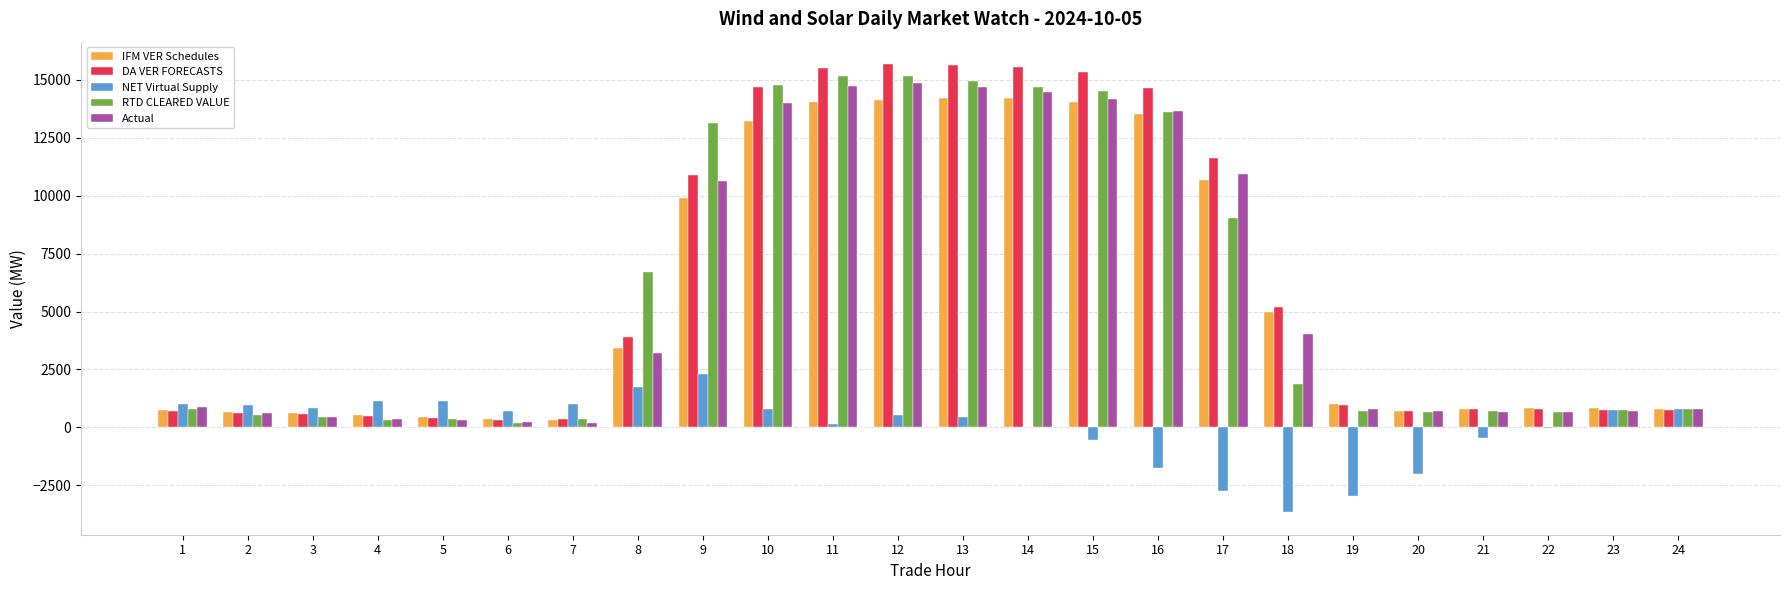

Which series changed the most between 13 and 24?

DA VER FORECASTS